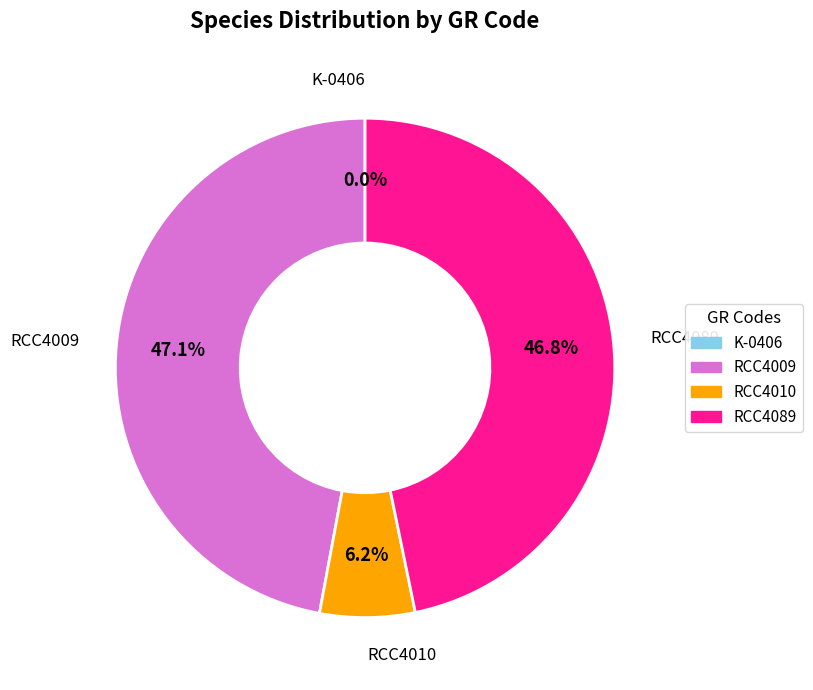

Does RCC4010 account for over 50% of the chart?

No